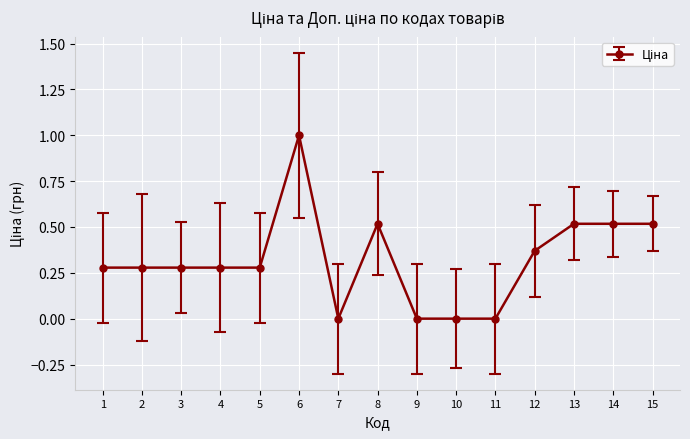

What is the change in value from 4 to 13?

+0.2